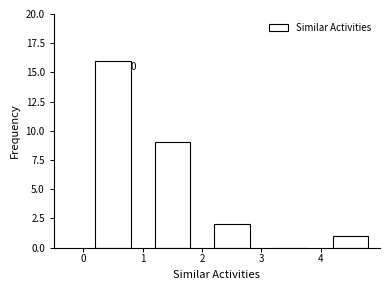

Which range on the x-axis has the tallest bar?

0 to 1